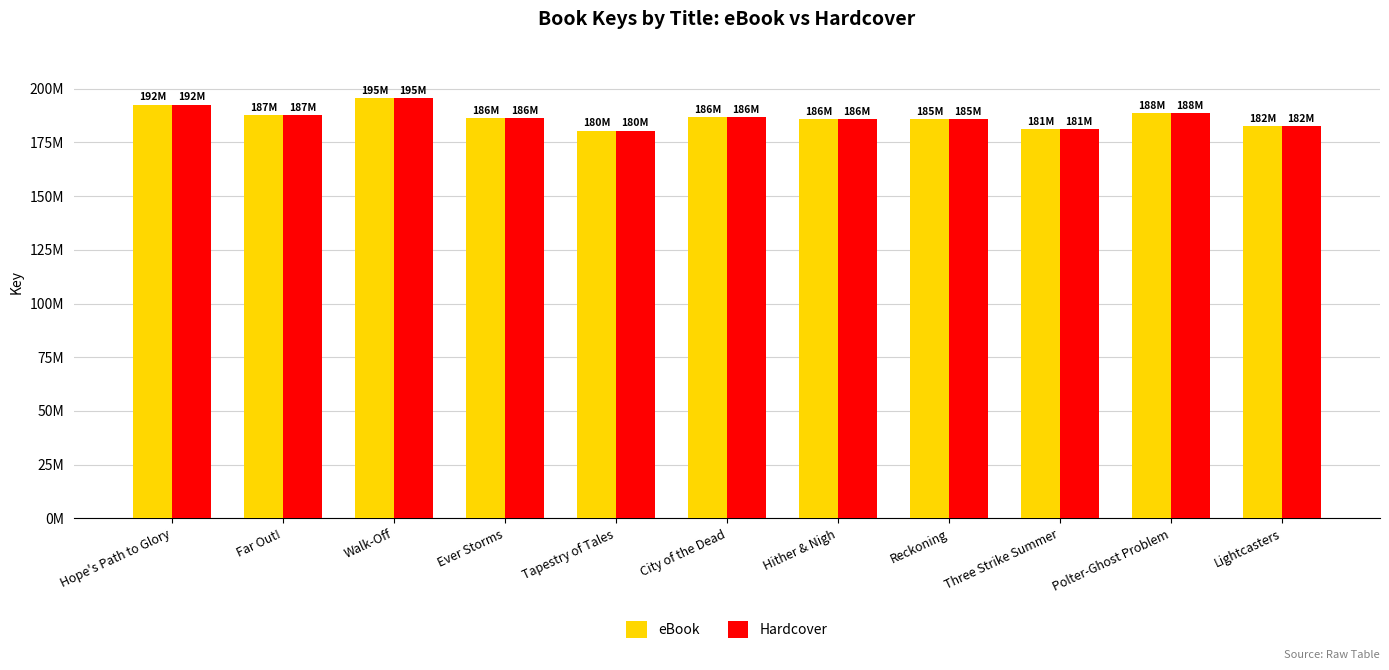

The value of Hardcover at Polter-Ghost Problem is 188753558. True or false?

True